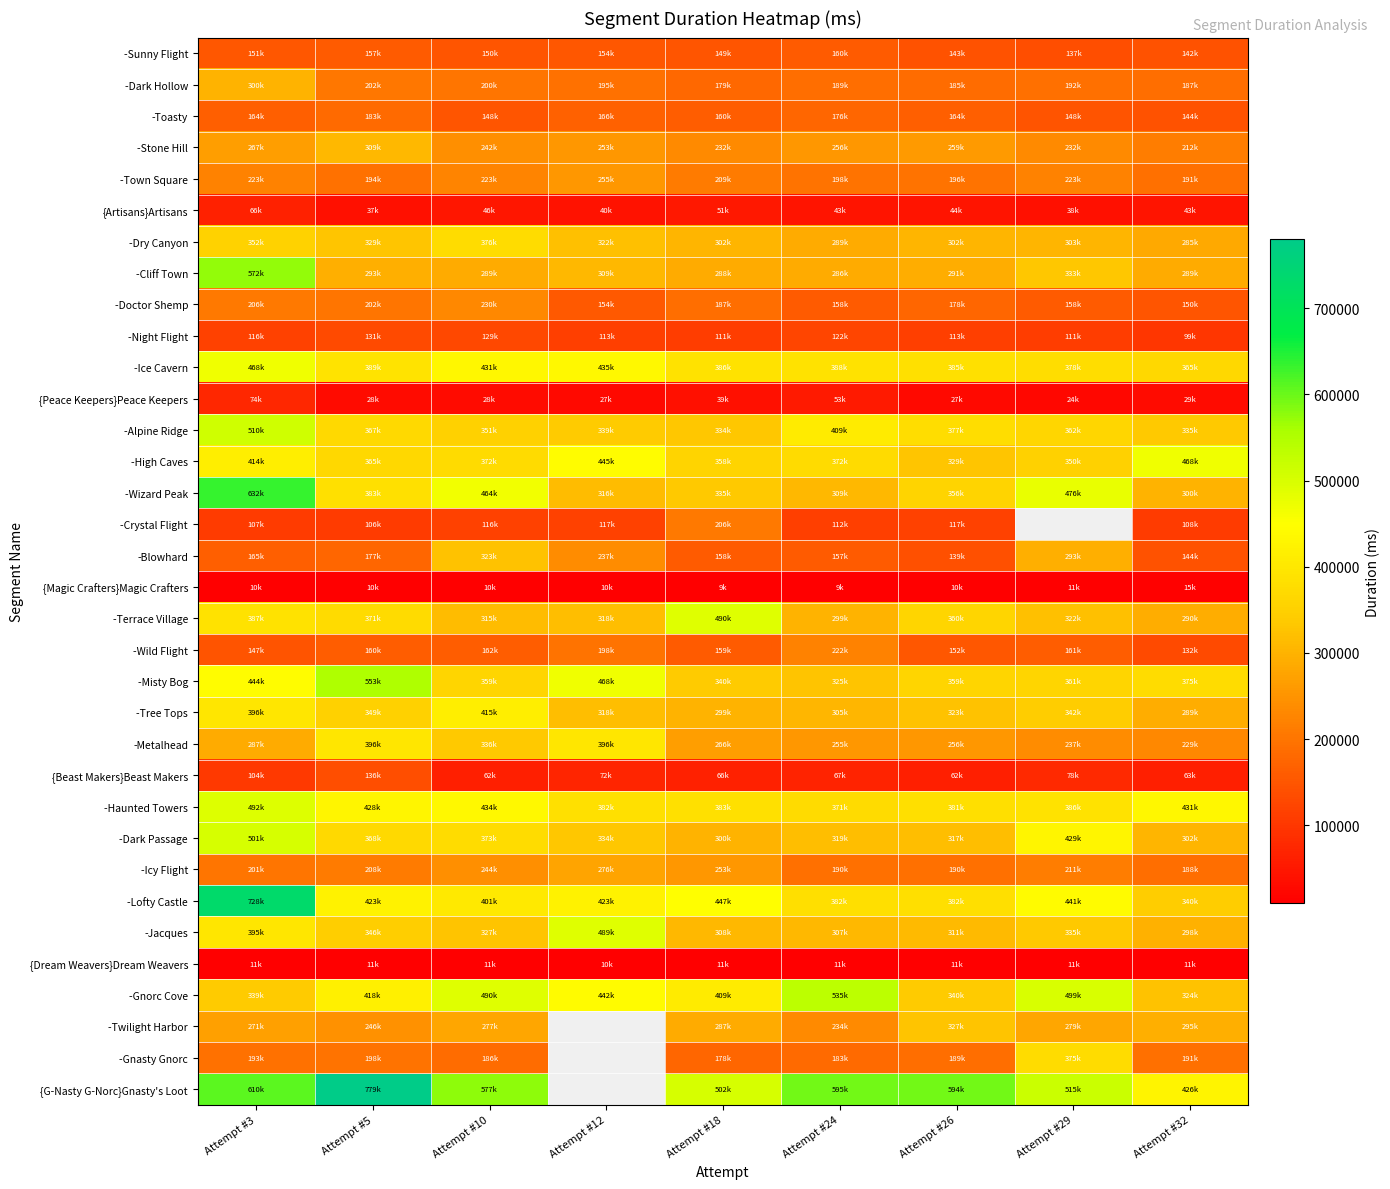

Count the number of categories in the chart.

9